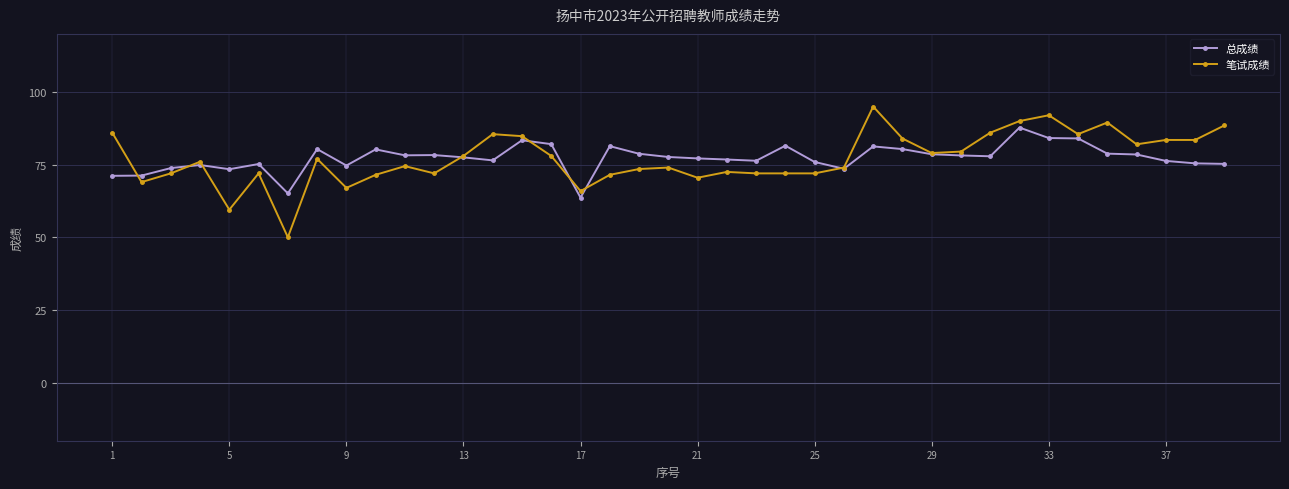

True or false: 总成绩 has more than 0 interior local peaks.

True